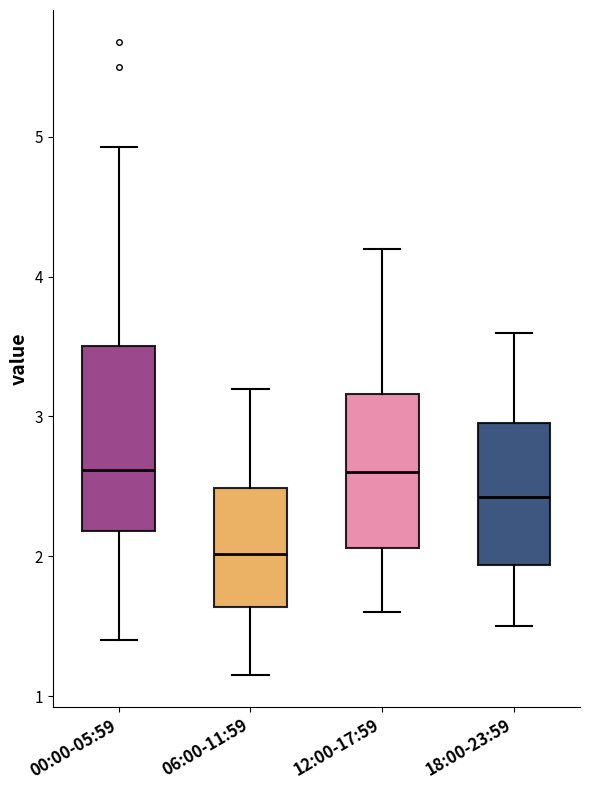

Where is the lower edge of the box for 06:00-11:59 on the y-axis? The values are not printed on the chart, so give them approximately, as read against the axis.

1.6